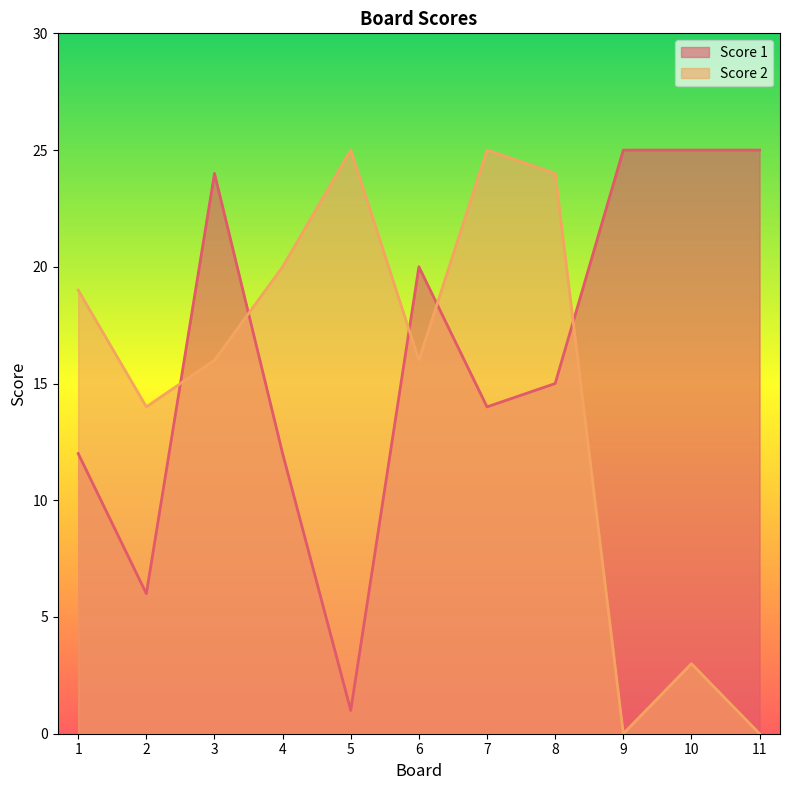

What is the difference between the maximum and minimum values in the Score 1 series?

24